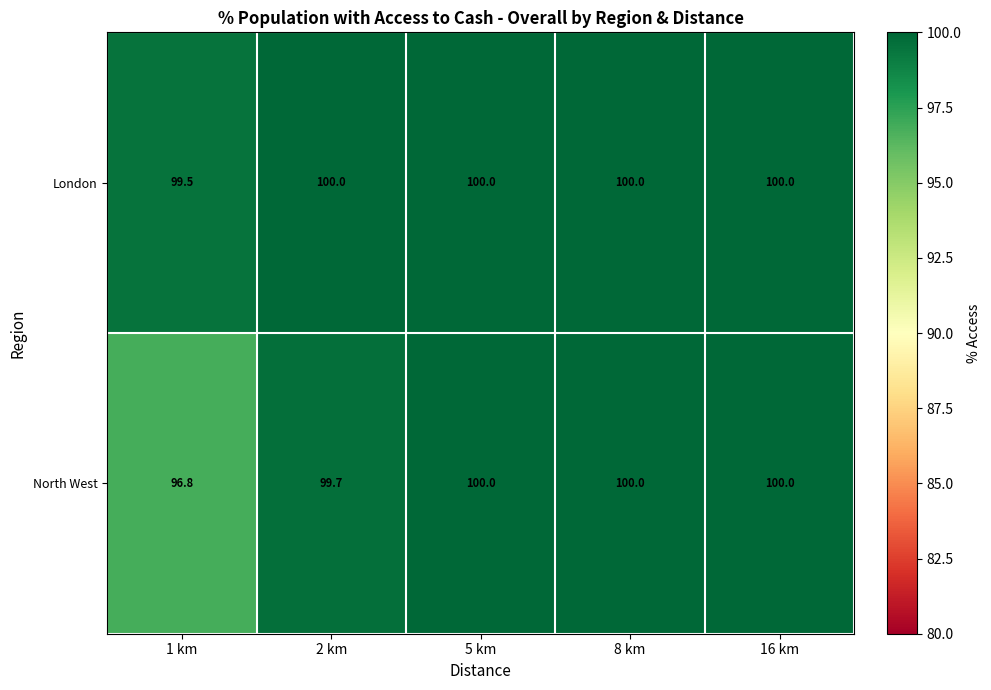

Which series has the largest total across all categories?

London